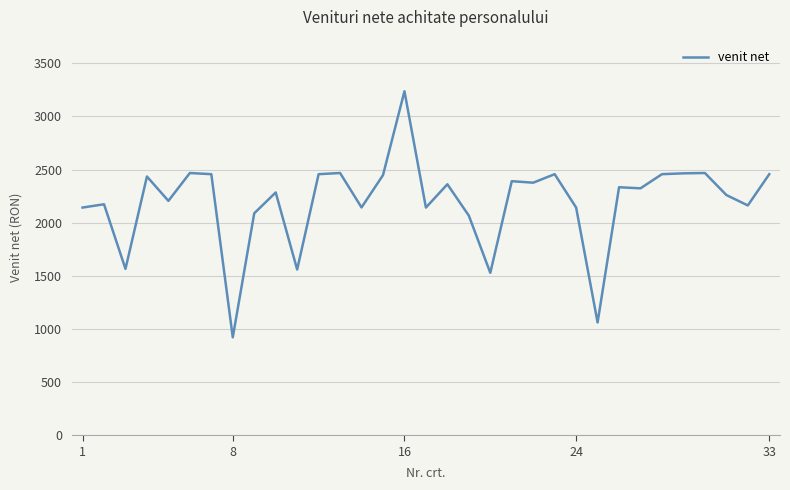

What is the difference between the maximum and minimum values?

2315